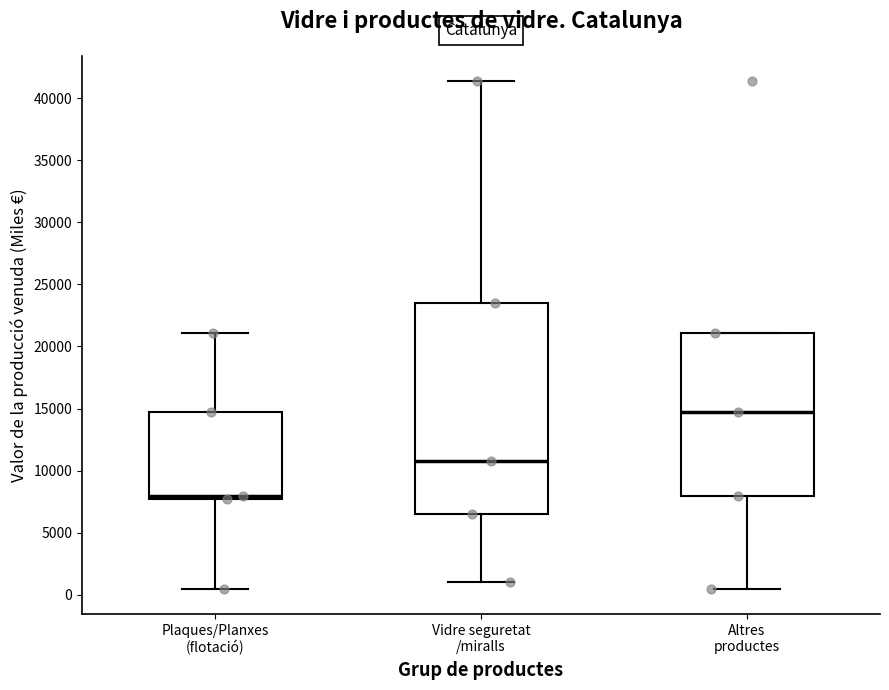

Reading left to right, transcribe this box plot: for each box, give where its median line is, the range the box spans, and where its two whiskers end, as read against the y-axis. The values are not printed on the chart, so give them approximately, as read against the axis.

Plaques/Planxes (flotació): median 8000, box 7500 to 14500, whiskers 500 to 21000
Vidre seguretat /miralls: median 10500, box 6500 to 23500, whiskers 1000 to 41500
Altres productes: median 14500, box 8000 to 21000, whiskers 500 to 21000